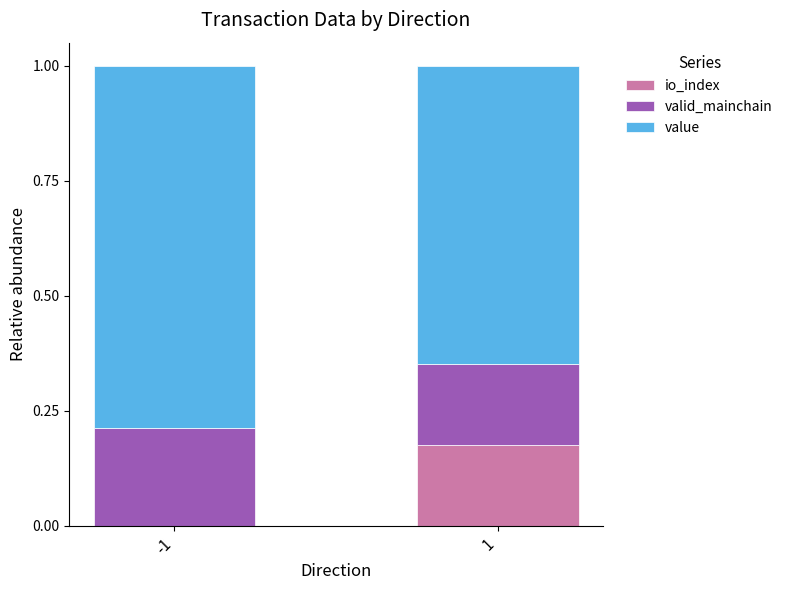

What is the total value across all series at 1?

1.0